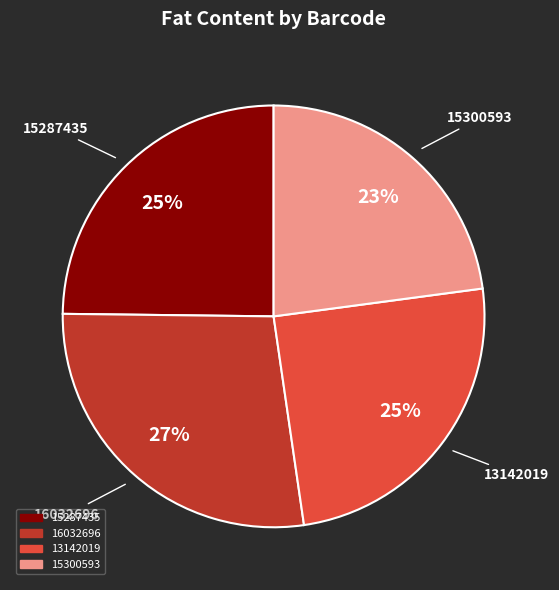

Is it true that 16032696 is 27% of the pie?

True